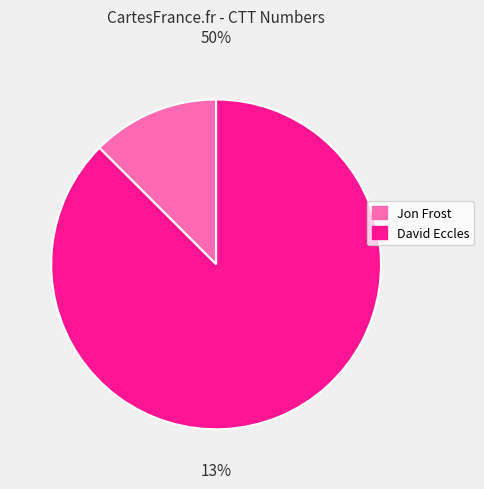

To the nearest percent, what is the difference between the largest and smallest slice percentages?

75%